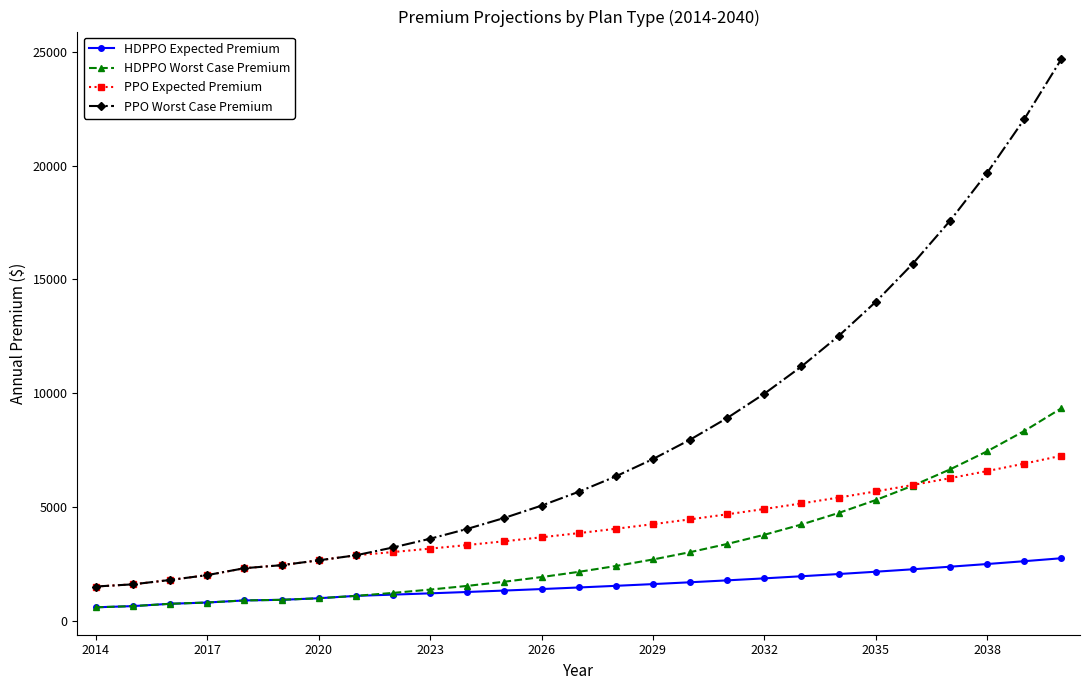

List the series in order of their peak value, highest first.

PPO Worst Case Premium, HDPPO Worst Case Premium, PPO Expected Premium, HDPPO Expected Premium